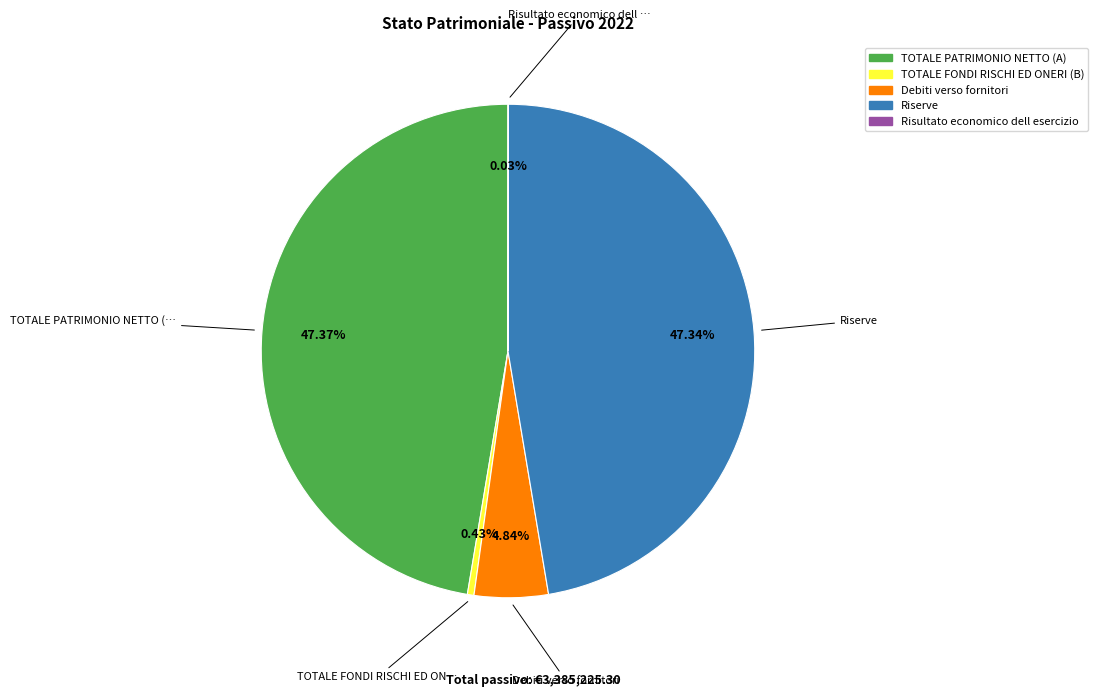

True or false: Riserve accounts for 57% of the total.

False